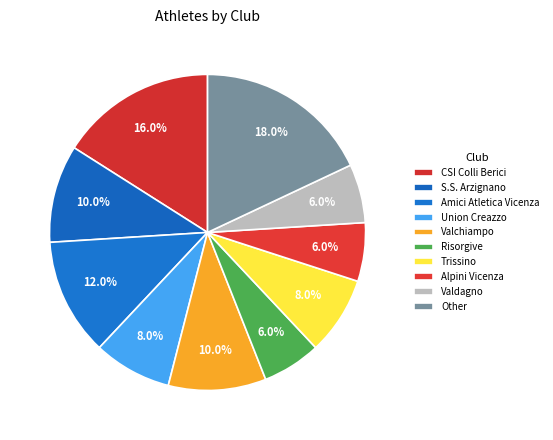

Is there a majority slice in this chart?

No